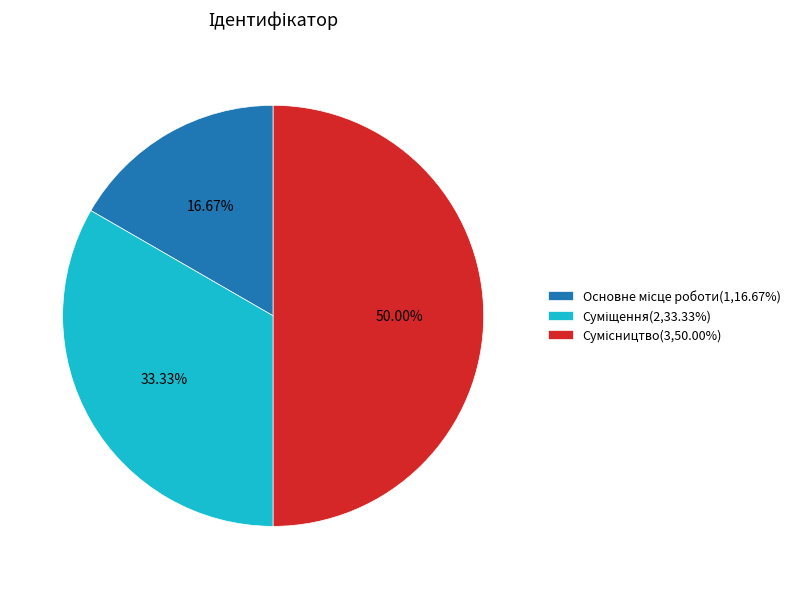

The Суміщення slice represents 22% of the pie. True or false?

False